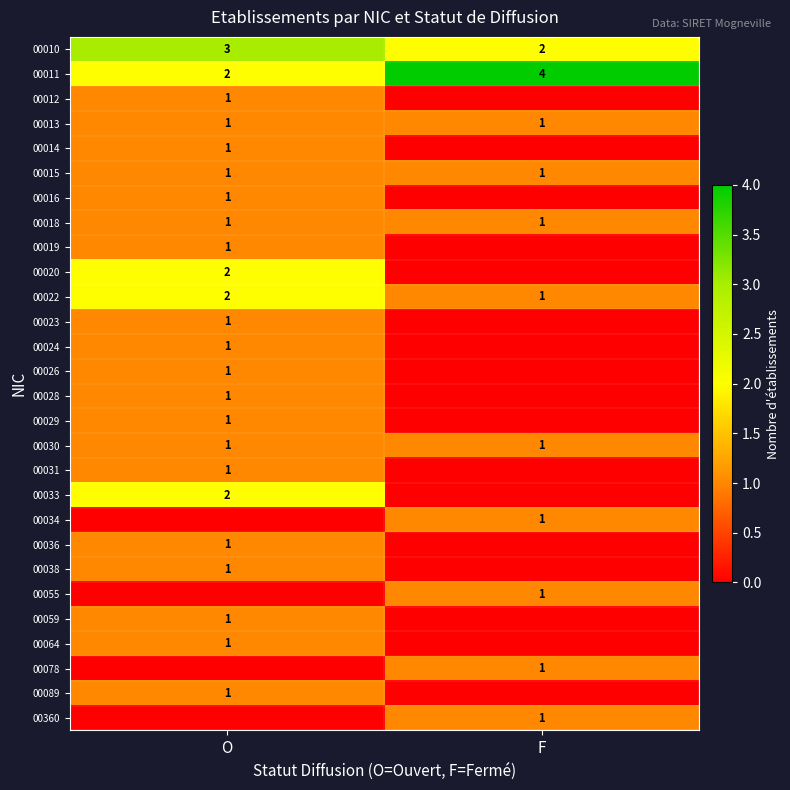

Is the value of 00010 at O greater than the value of 00011 at O?

Yes